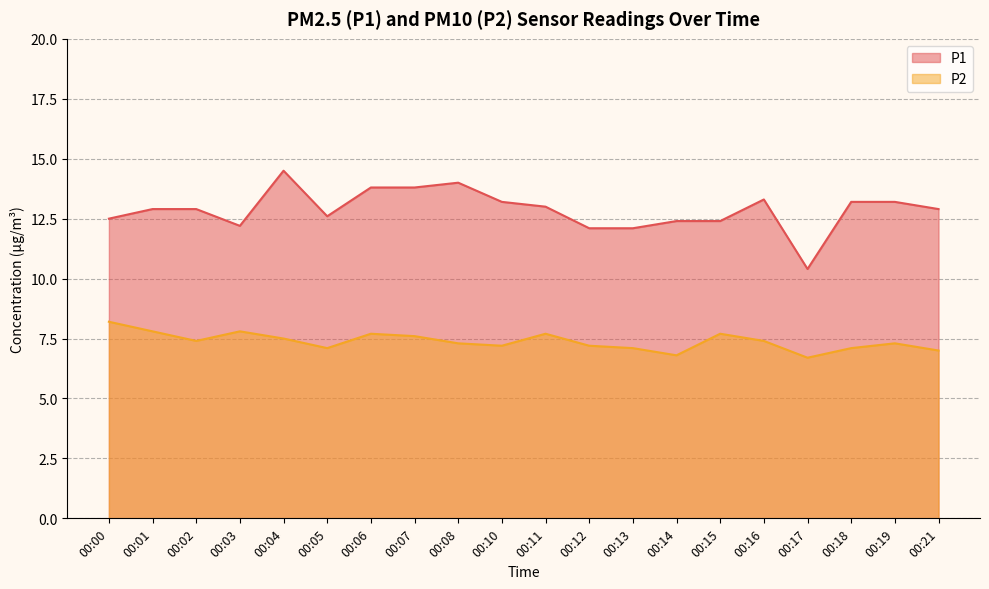

True or false: P1 and P2 intersect in this chart.

False